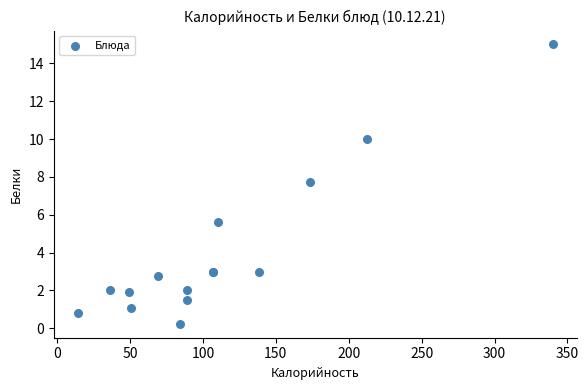

What Y value in the scatter plot is closest to 7?

7.7